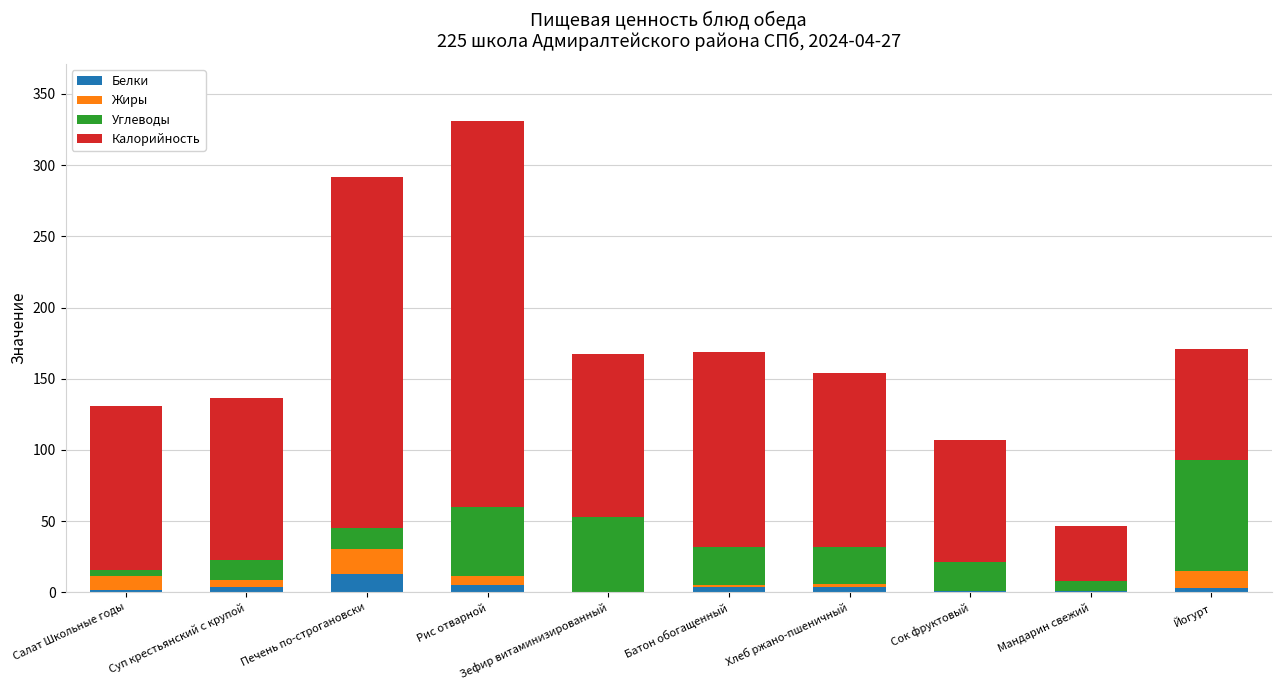

At which label does Белки first exceed 3?

Суп крестьянский с крупой